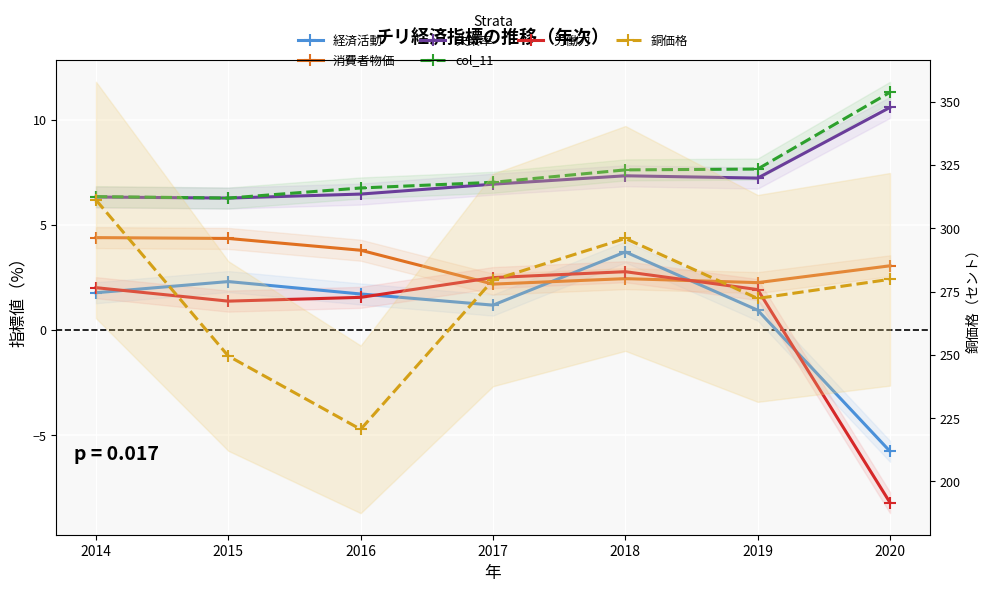

Which series has the largest range (max minus min)?

銅価格